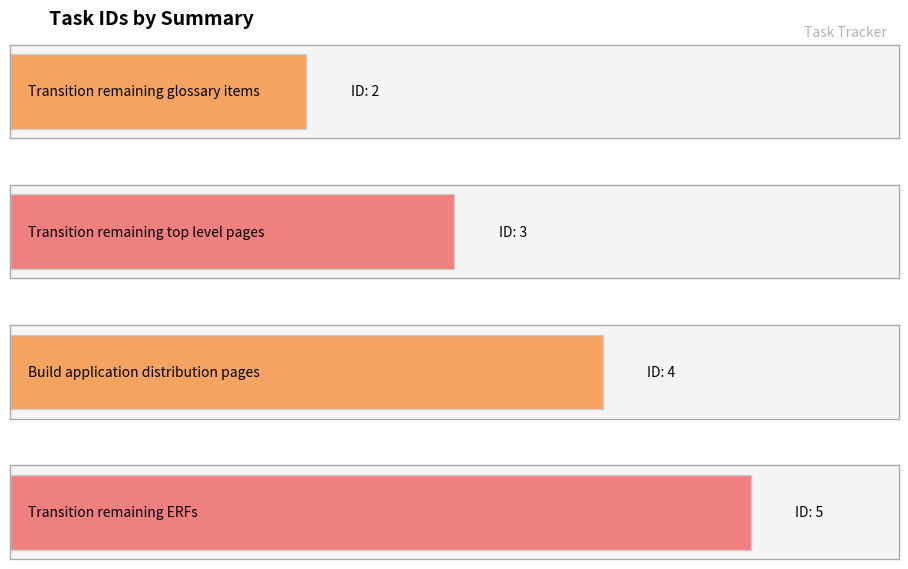

The chart shows a value of 5 at Transition remaining top level pages. True or false?

False